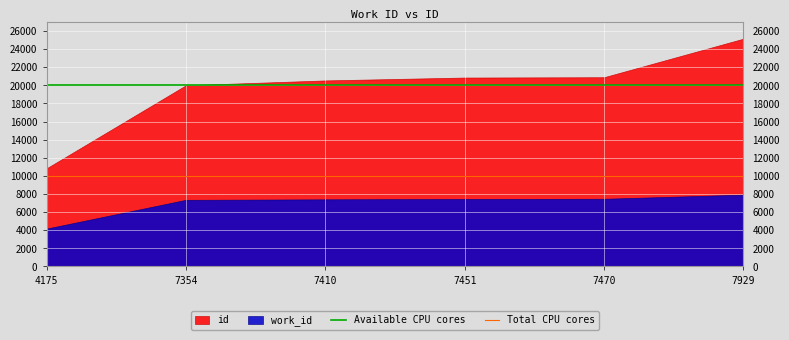

Which series changed the most between 4175 and 7354?

id